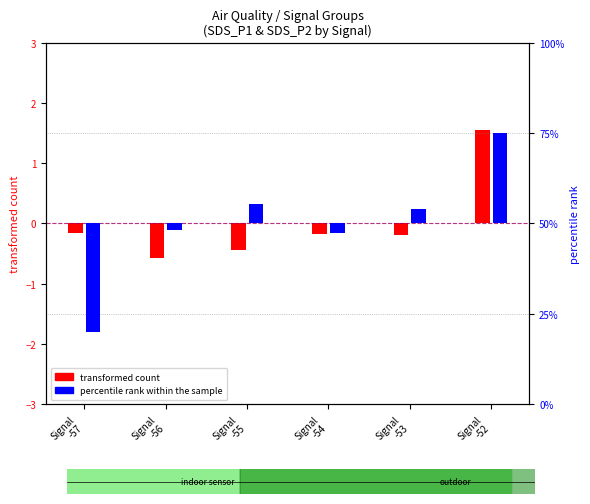

How many values in percentile rank within the sample are above zero?

3